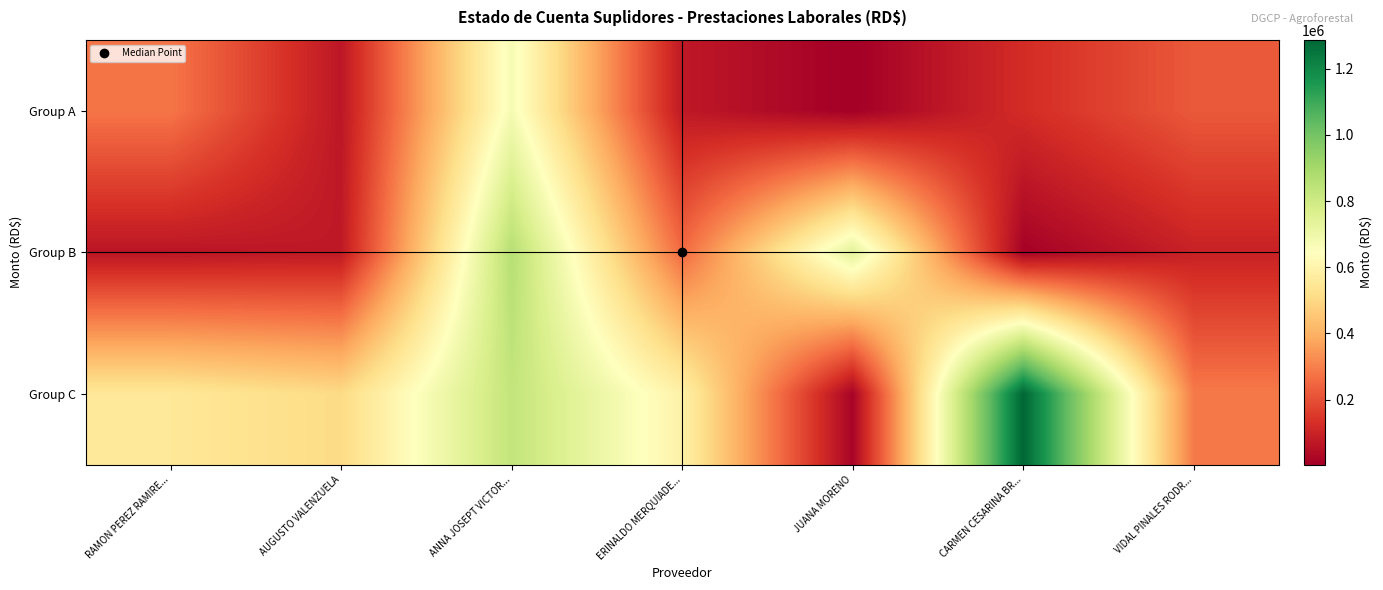

What is the maximum value shown in the chart?

1287660.4